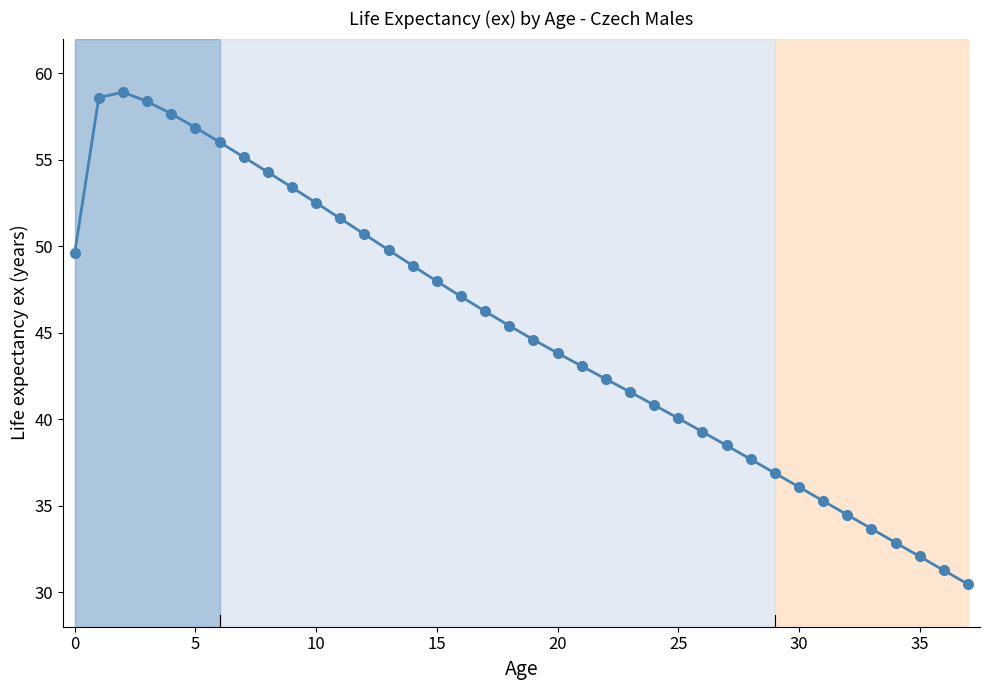

What is the smallest value displayed?

30.5